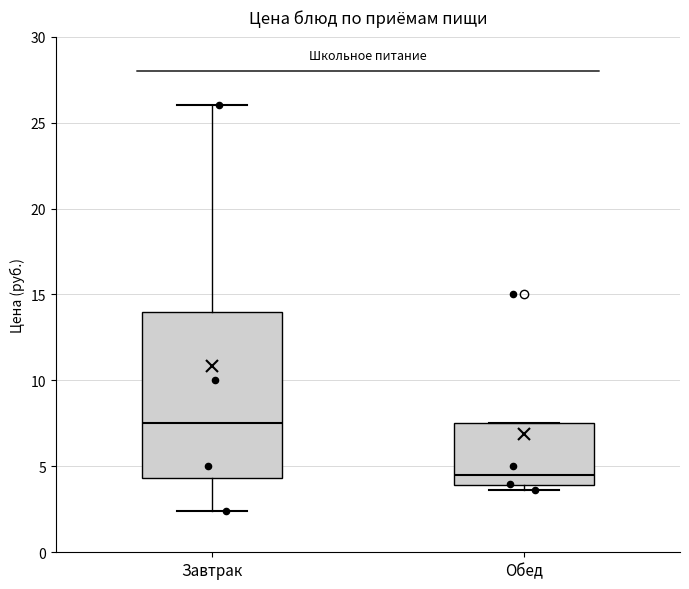

Reading left to right, transcribe this box plot: for each box, give where its median line is, the range the box spans, and where its two whiskers end, as read against the y-axis. The values are not printed on the chart, so give them approximately, as read against the axis.

Завтрак: median 7.5, box 4.5 to 14.0, whiskers 2.5 to 26.0
Обед: median 4.5, box 4.0 to 7.5, whiskers 3.5 to 7.5